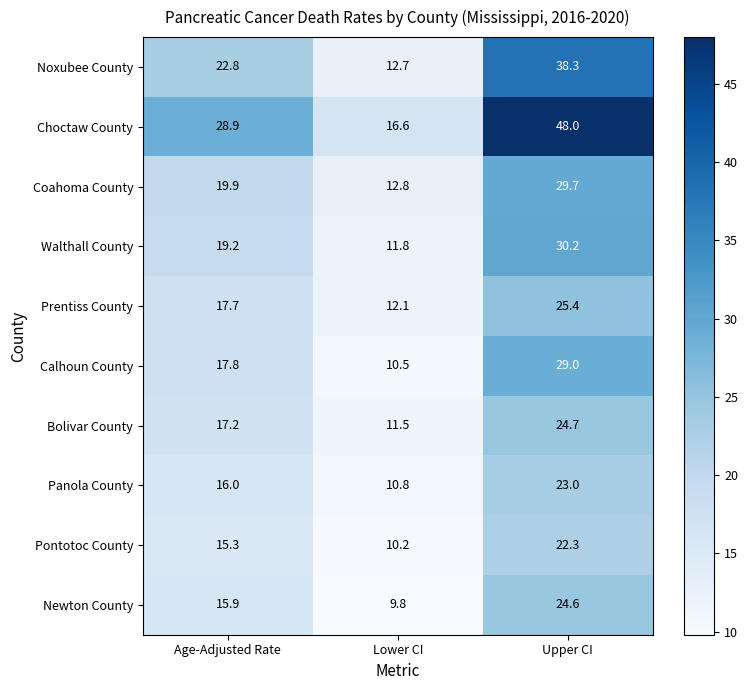

Is it true that Choctaw County equals 43.3 at Age-Adjusted Rate?

False